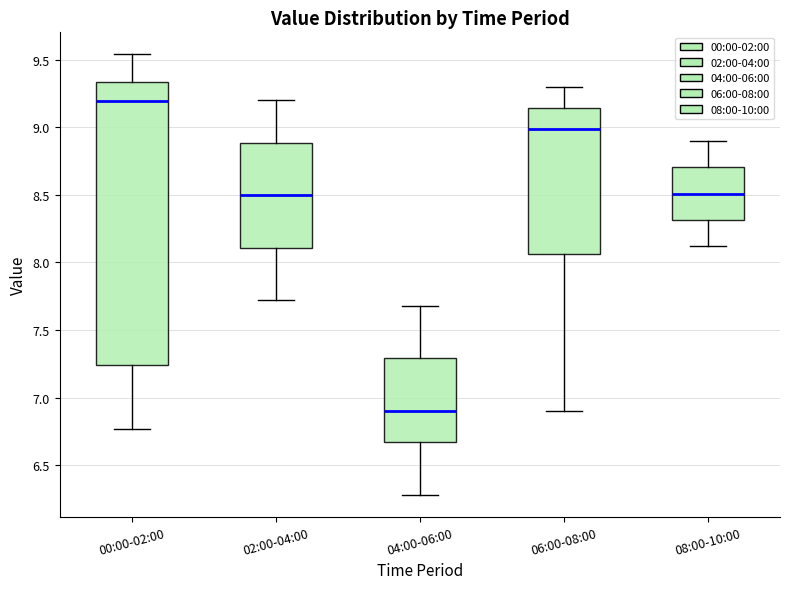

Reading left to right, transcribe this box plot: for each box, give where its median line is, the range the box spans, and where its two whiskers end, as read against the y-axis. The values are not printed on the chart, so give them approximately, as read against the axis.

00:00-02:00: median 9.20, box 7.25 to 9.35, whiskers 6.75 to 9.55
02:00-04:00: median 8.50, box 8.10 to 8.90, whiskers 7.70 to 9.20
04:00-06:00: median 6.90, box 6.65 to 7.30, whiskers 6.30 to 7.70
06:00-08:00: median 9.00, box 8.05 to 9.15, whiskers 6.90 to 9.30
08:00-10:00: median 8.50, box 8.30 to 8.70, whiskers 8.10 to 8.90